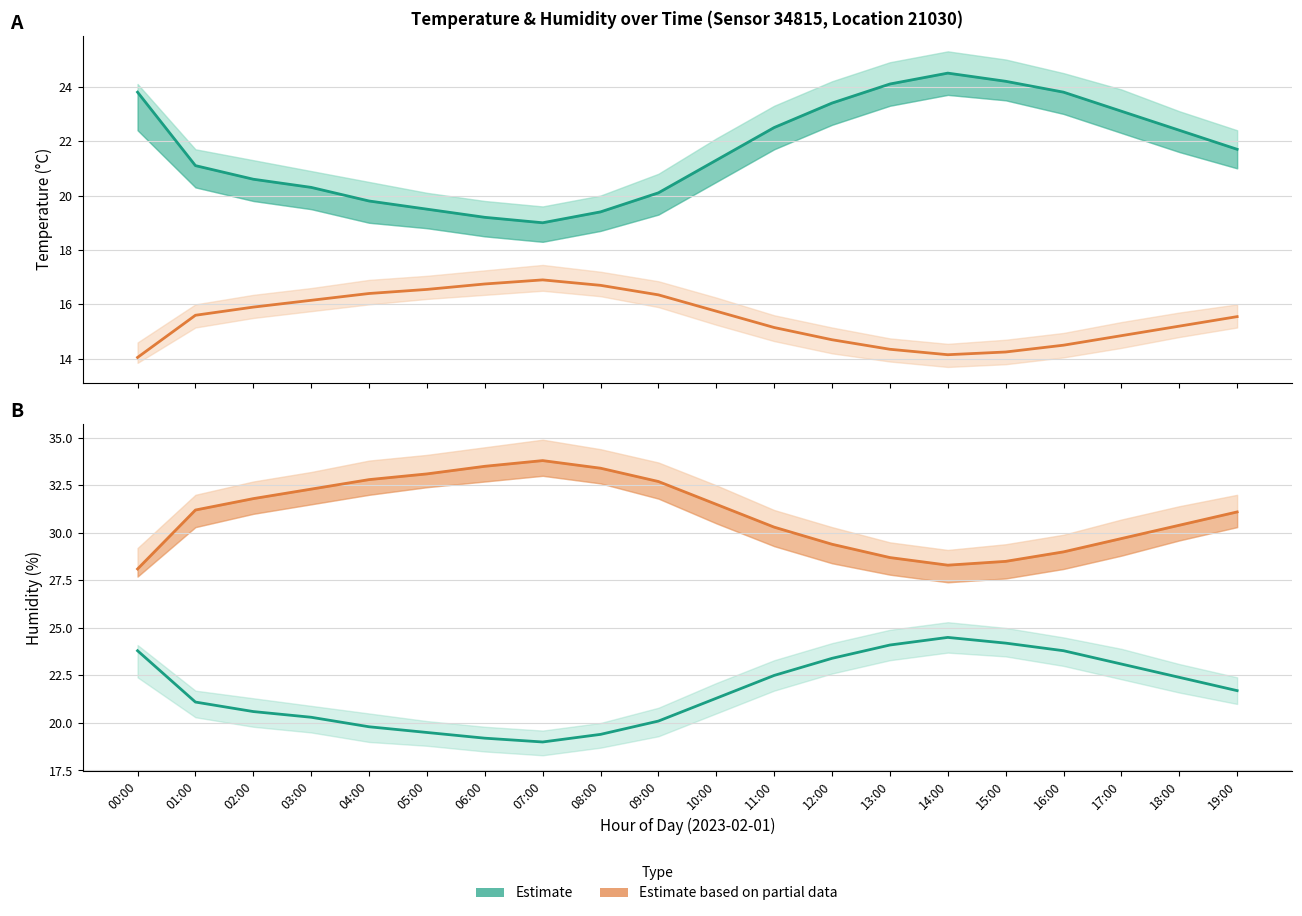

True or false: Estimate based on partial data (humidity/2) has more than 0 interior local peaks.

True